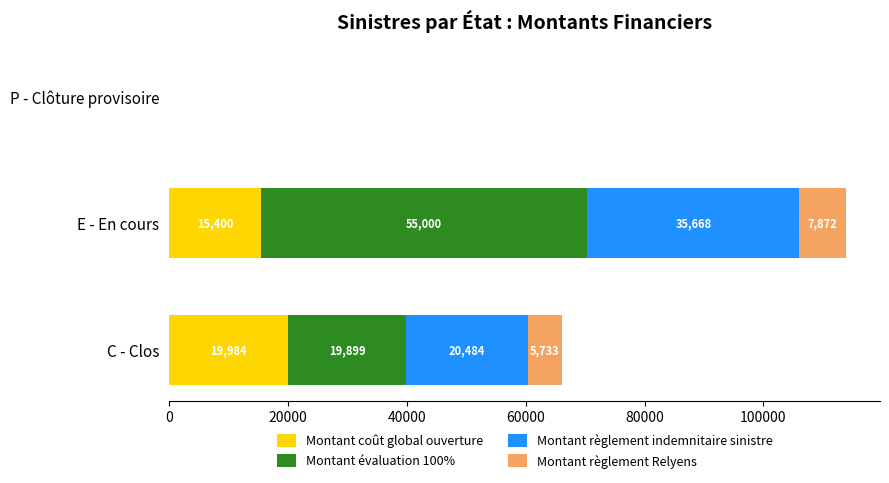

The value of Montant coût global ouverture at C - Clos is 19984.5. True or false?

True